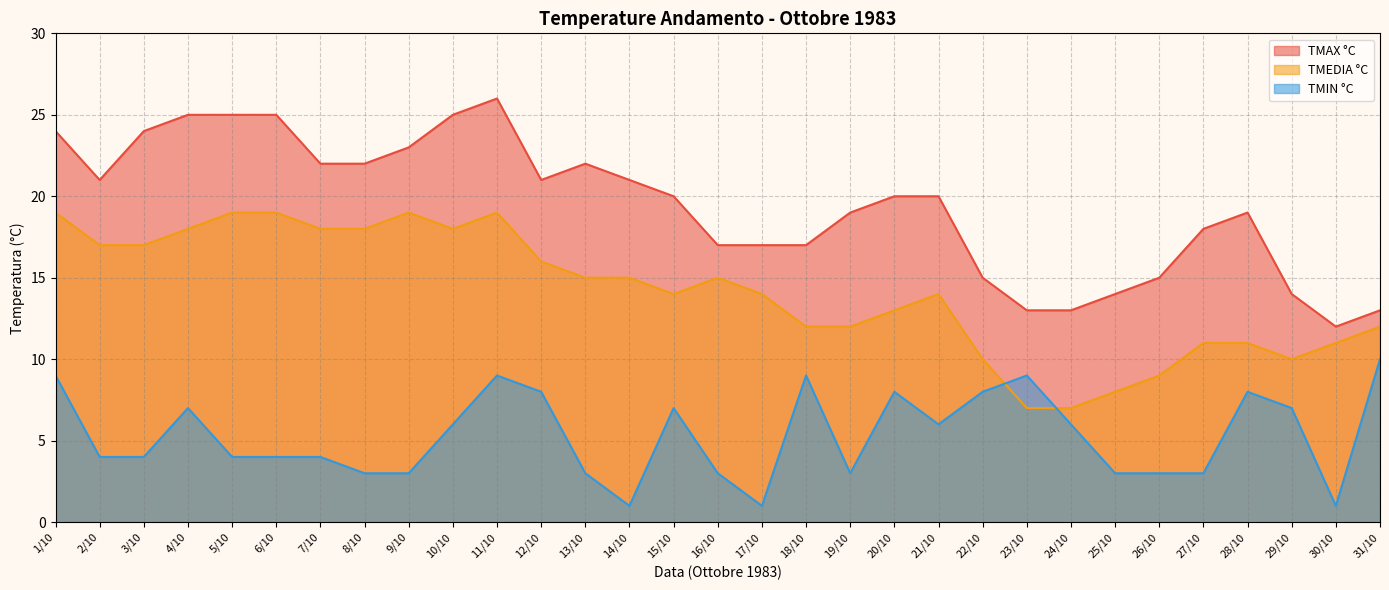

How many interior local peaks does the TMIN °C series have?

7